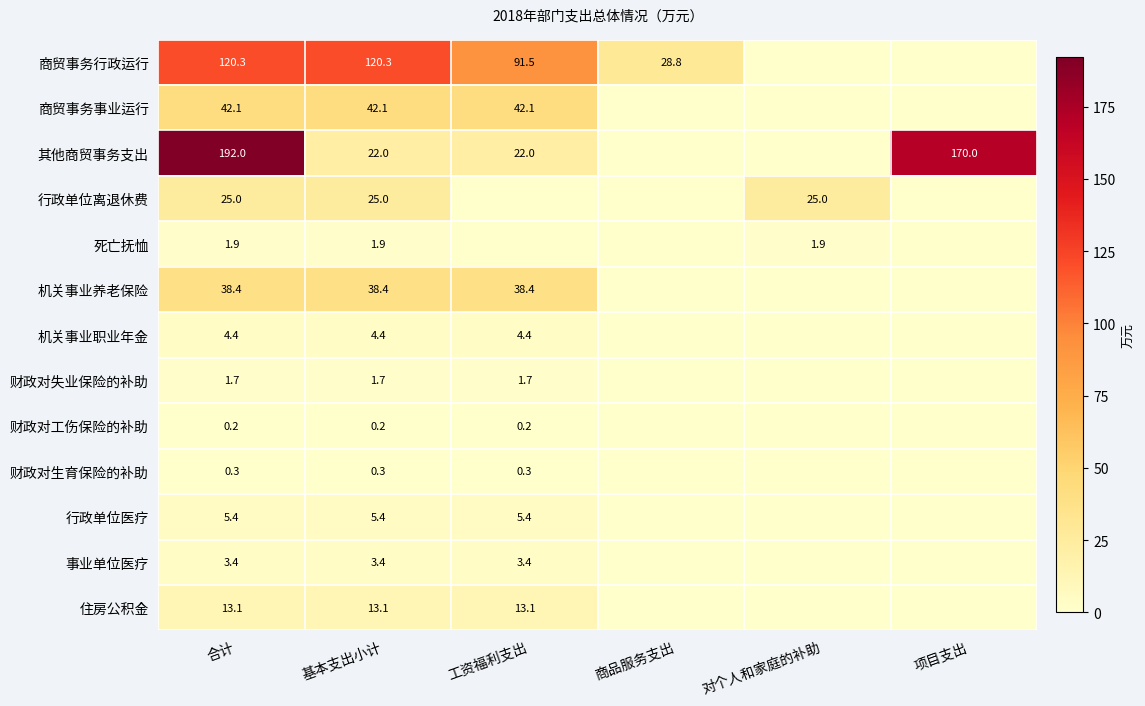

The 行政单位离退休费 series shows 25.0 at 对个人和家庭的补助. True or false?

True